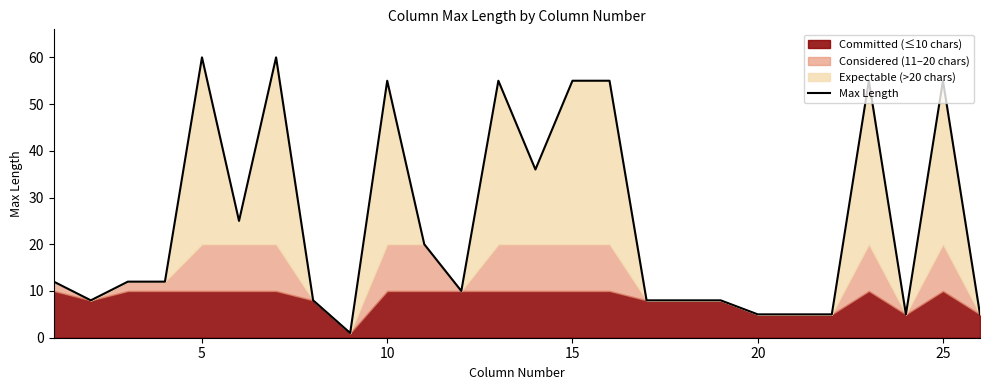

Is it true that Max Length equals 55 at 10?

True